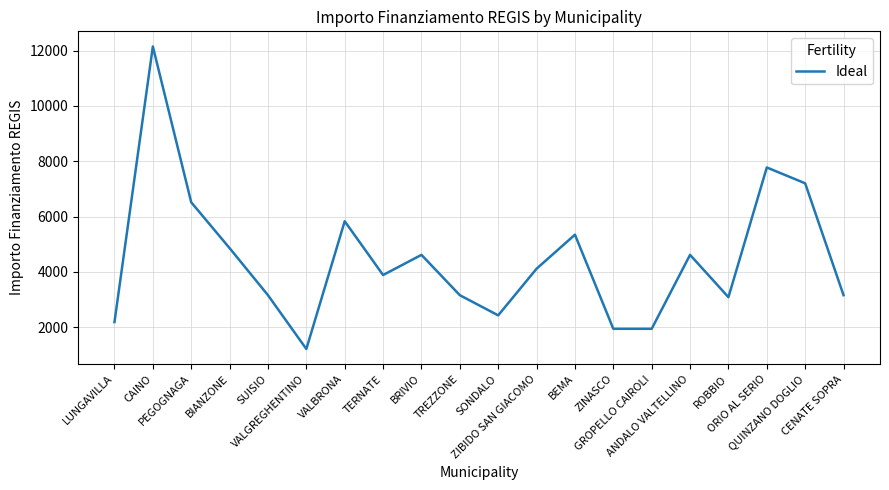

What is the difference between the maximum and minimum values?

10935